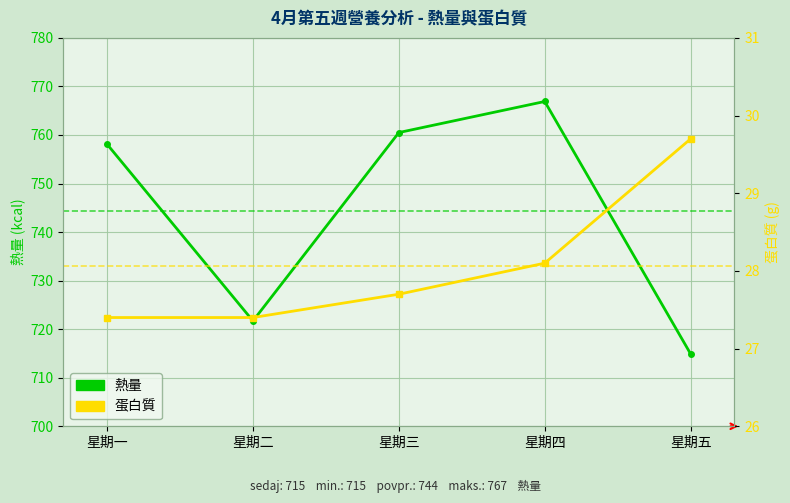

What is the difference between the second highest and minimum values in the 蛋白質 series?

0.7